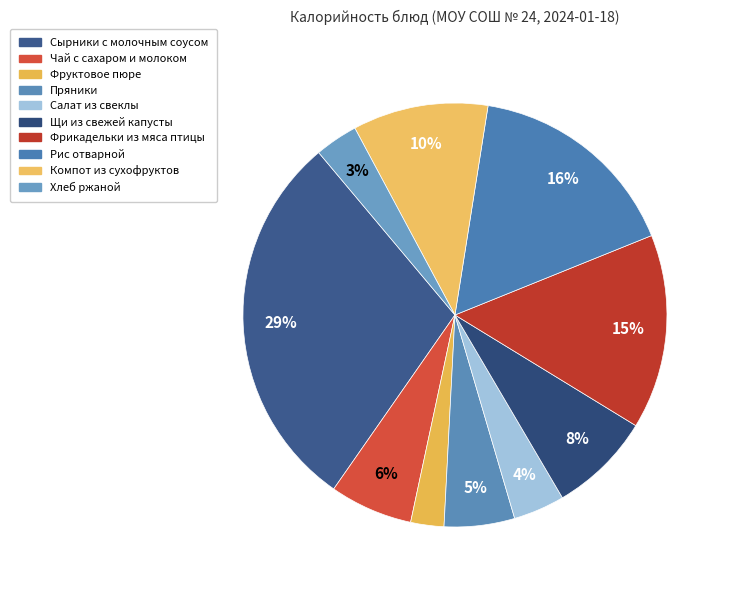

How many slices are in this pie chart?

10